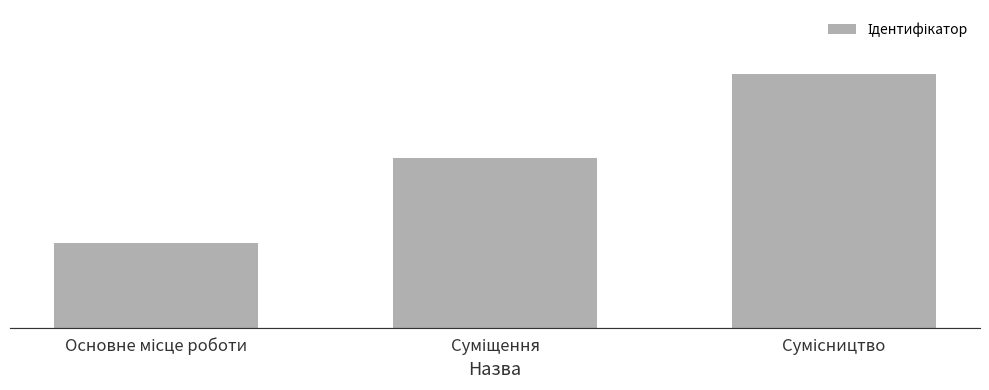

Are the bars horizontal?

No